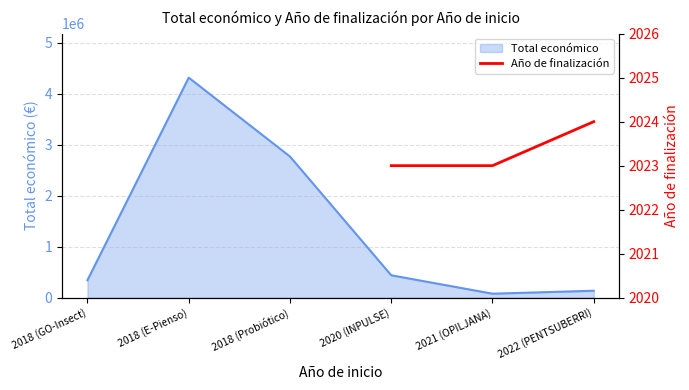

True or false: the data has more than 2 interior local peaks.

False